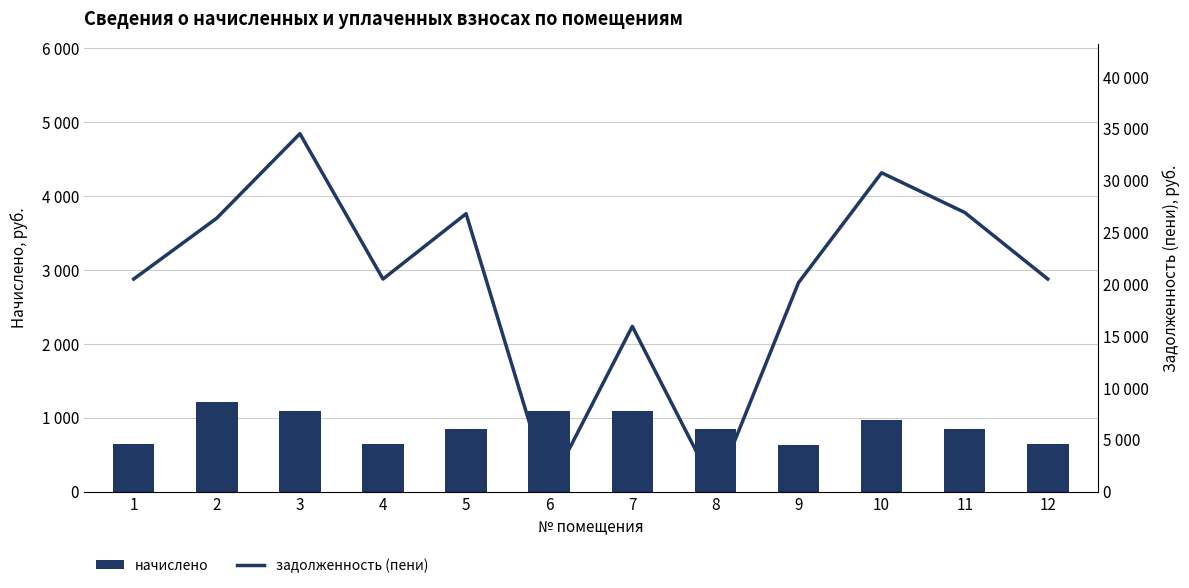

Between 6 and 7, which is larger?

7